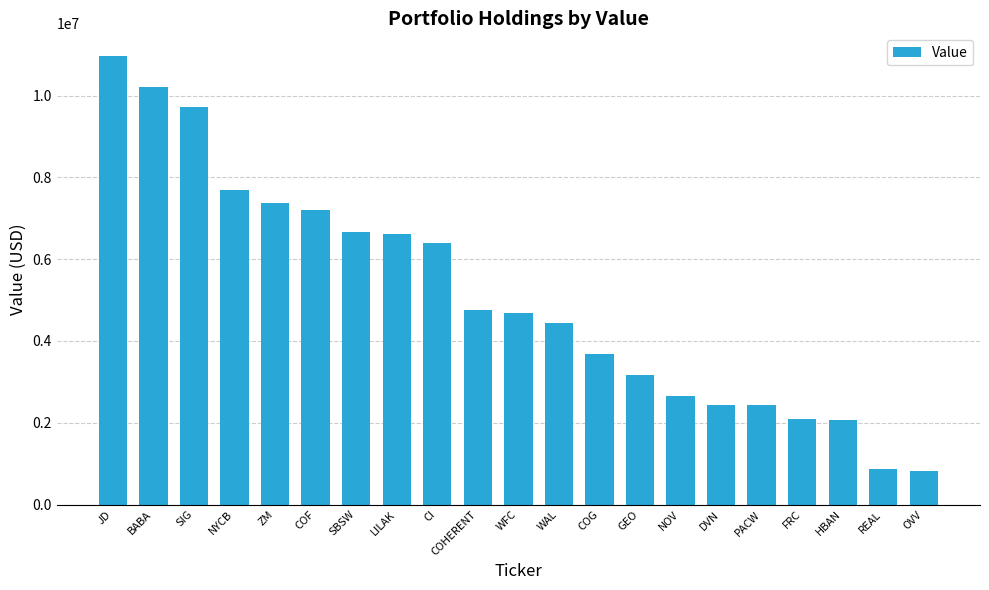

The chart shows a value of 9722500 at SIG. True or false?

True